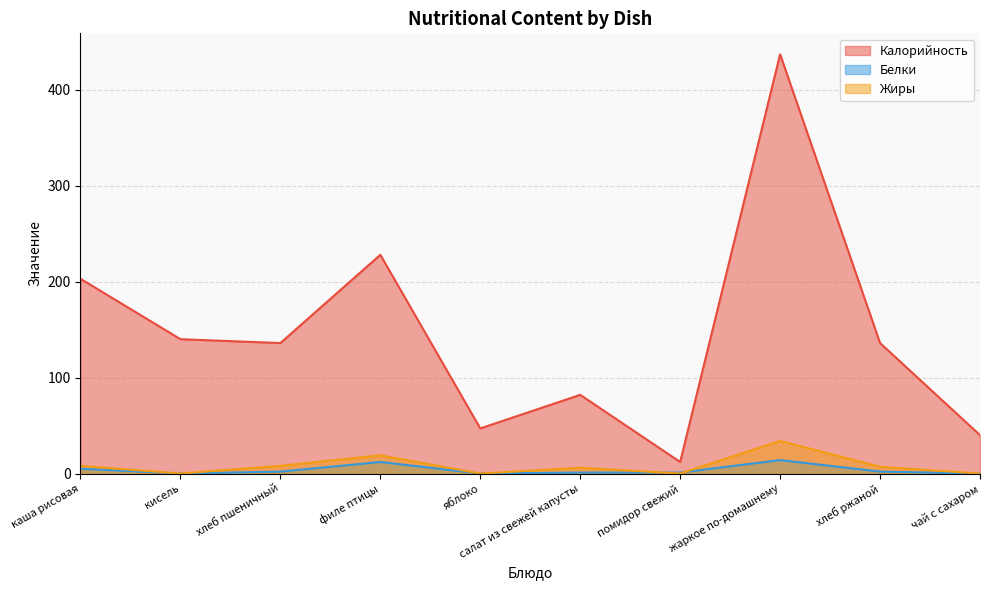

Reading left to right, extract all data points from this chart.

Калорийность: каша рисовая=203	кисель=140	хлеб пшеничный=136	филе птицы=228	яблоко=47	салат из свежей капусты=82	помидор свежий=12	жаркое по-домашнему=437	хлеб ржаной=136	чай с сахаром=40
Белки: каша рисовая=5	кисель=0	хлеб пшеничный=2	филе птицы=12	яблоко=0	салат из свежей капусты=1	помидор свежий=1	жаркое по-домашнему=14	хлеб ржаной=2	чай с сахаром=0
Жиры: каша рисовая=8	кисель=0	хлеб пшеничный=8	филе птицы=19	яблоко=0	салат из свежей капусты=6	помидор свежий=0	жаркое по-домашнему=34	хлеб ржаной=7	чай с сахаром=0